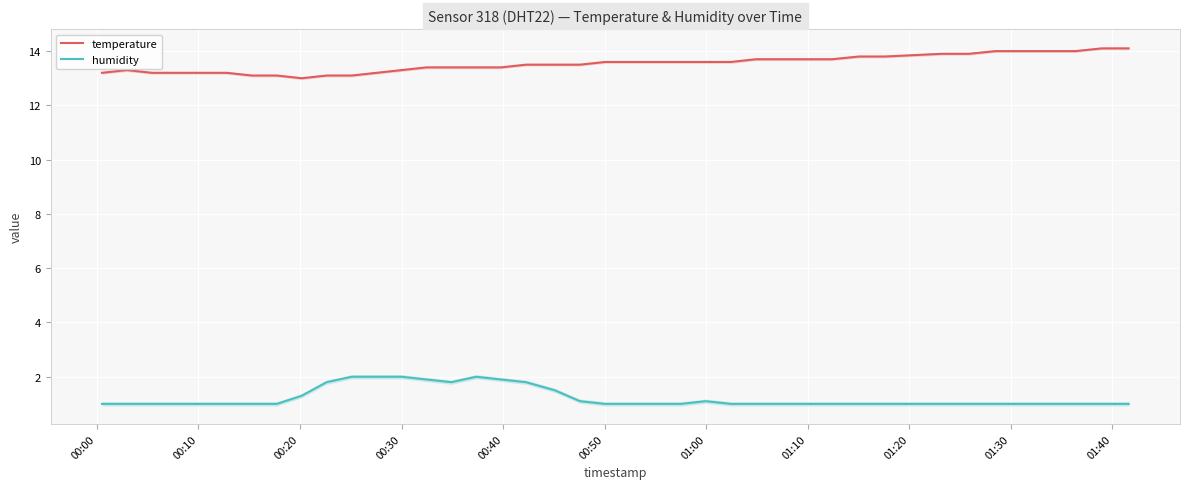

At 20, list the series in order from largest to smallest.

temperature, humidity